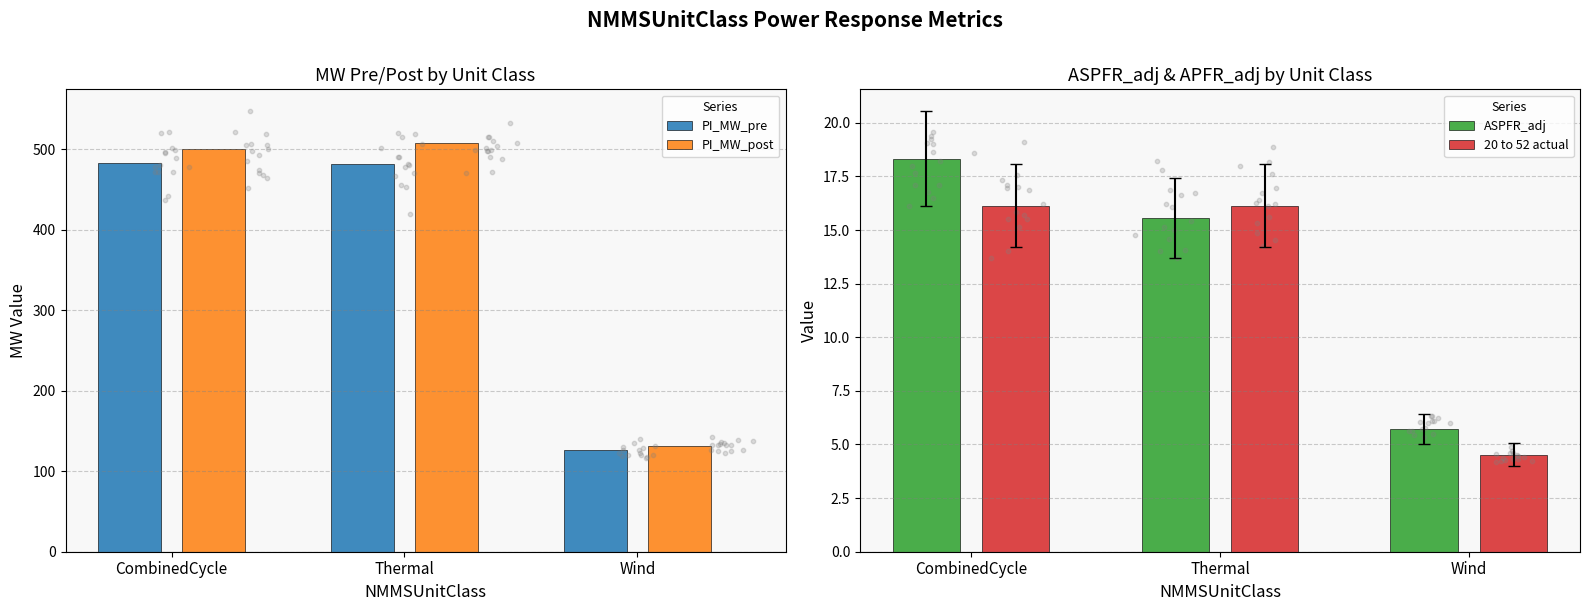

Which series reaches the minimum Y coordinate?

20 to 52 actual